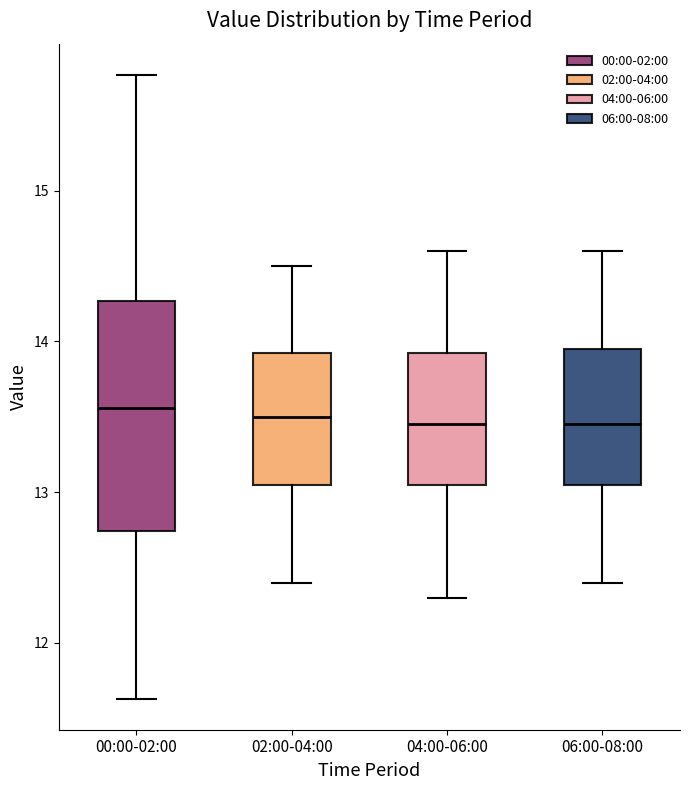

Reading left to right, read every box against the y-axis: the position of its median line, the range the box covers, and the ends of its whiskers. The values are not printed on the chart, so give them approximately, as read against the axis.

00:00-02:00: median 13.6, box 12.7 to 14.3, whiskers 11.6 to 15.8
02:00-04:00: median 13.5, box 13.1 to 13.9, whiskers 12.4 to 14.5
04:00-06:00: median 13.5, box 13.1 to 13.9, whiskers 12.3 to 14.6
06:00-08:00: median 13.5, box 13.1 to 14.0, whiskers 12.4 to 14.6